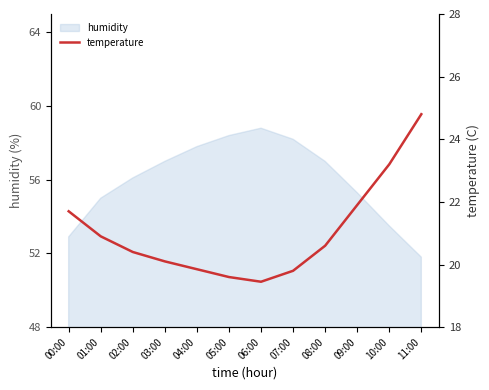

What is the change in value from 09:00 to 10:00?

+1.3